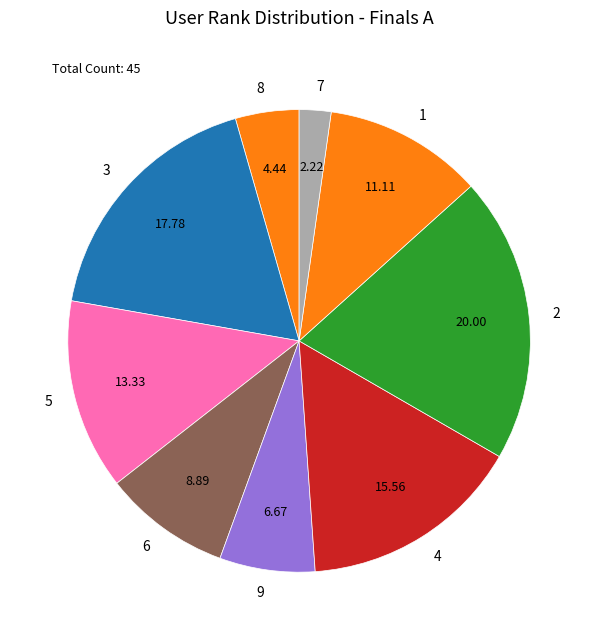

Does any single category account for the majority?

No